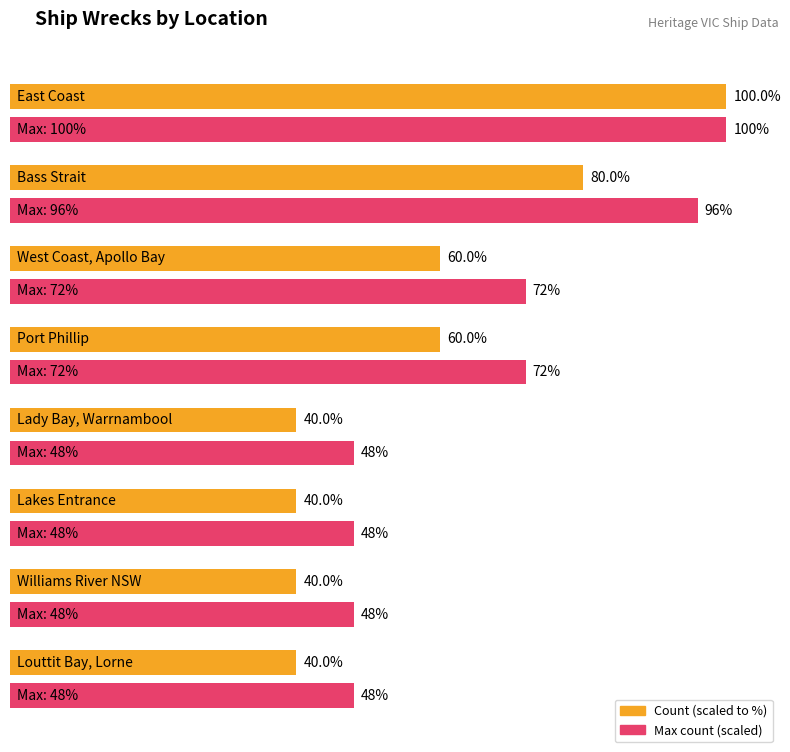

What is the difference between the maximum and second lowest values?

3